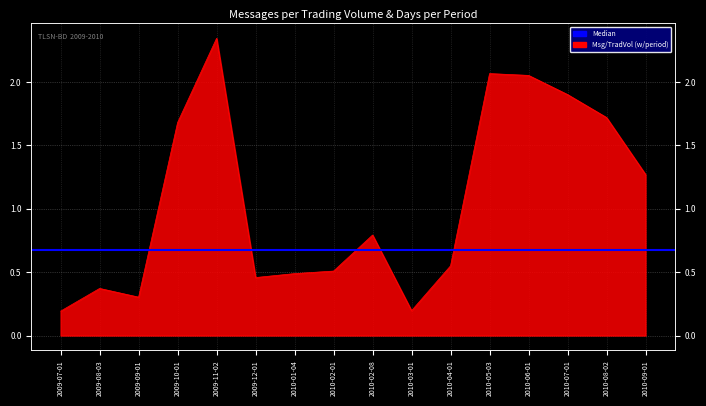

The chart shows a value of 2.9 at 2010-05-03. True or false?

False